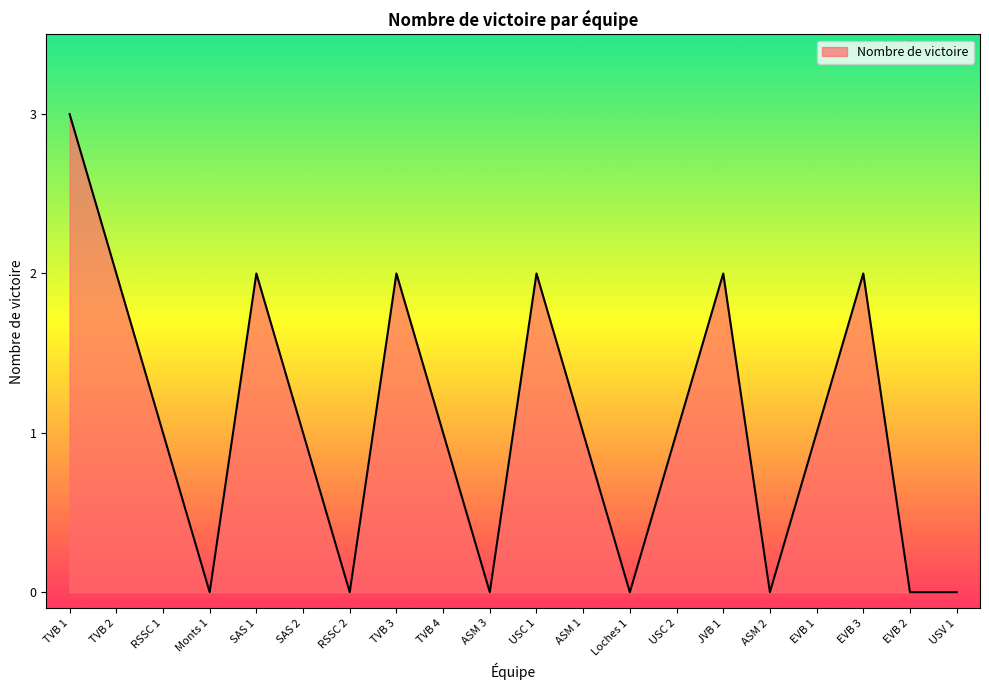

Which label corresponds to the largest value in the chart?

TVB 1